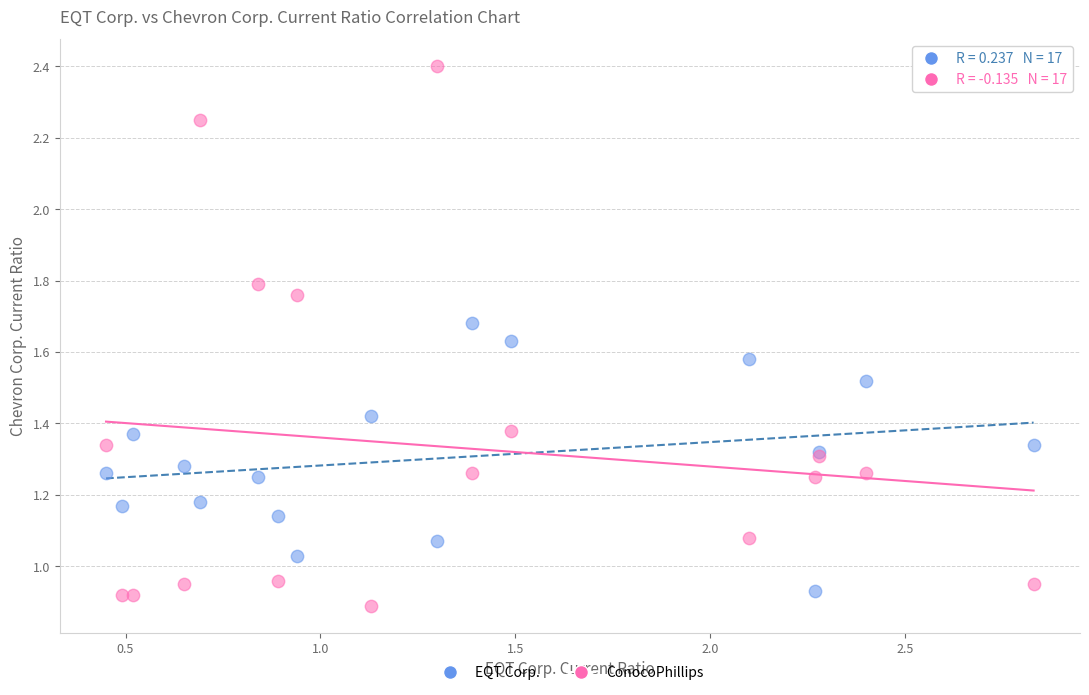

Which series has the widest spread of Y values?

ConocoPhillips